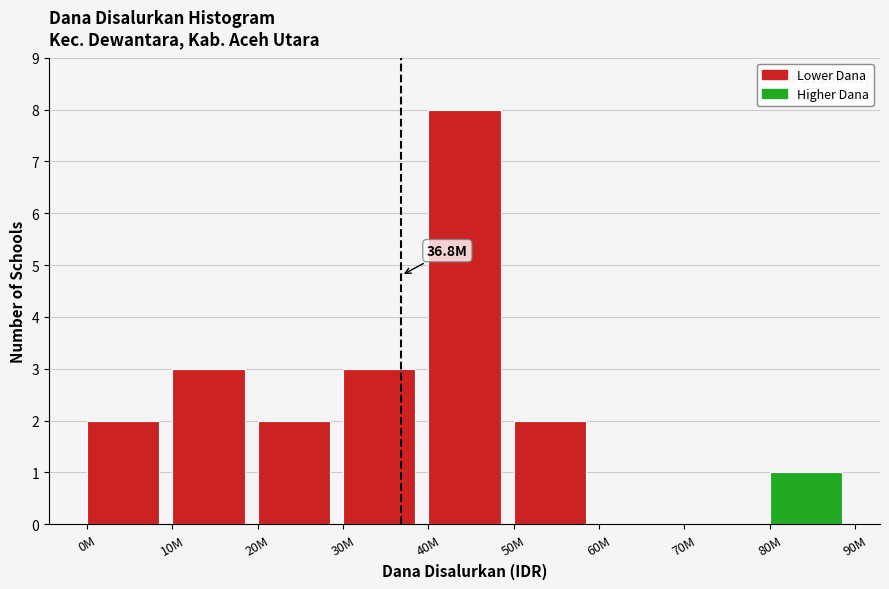

Reading right to left, list all the values displayed in this chart.

80M=1	70M=0	60M=0	50M=2	40M=8	30M=3	20M=2	10M=3	0M=2